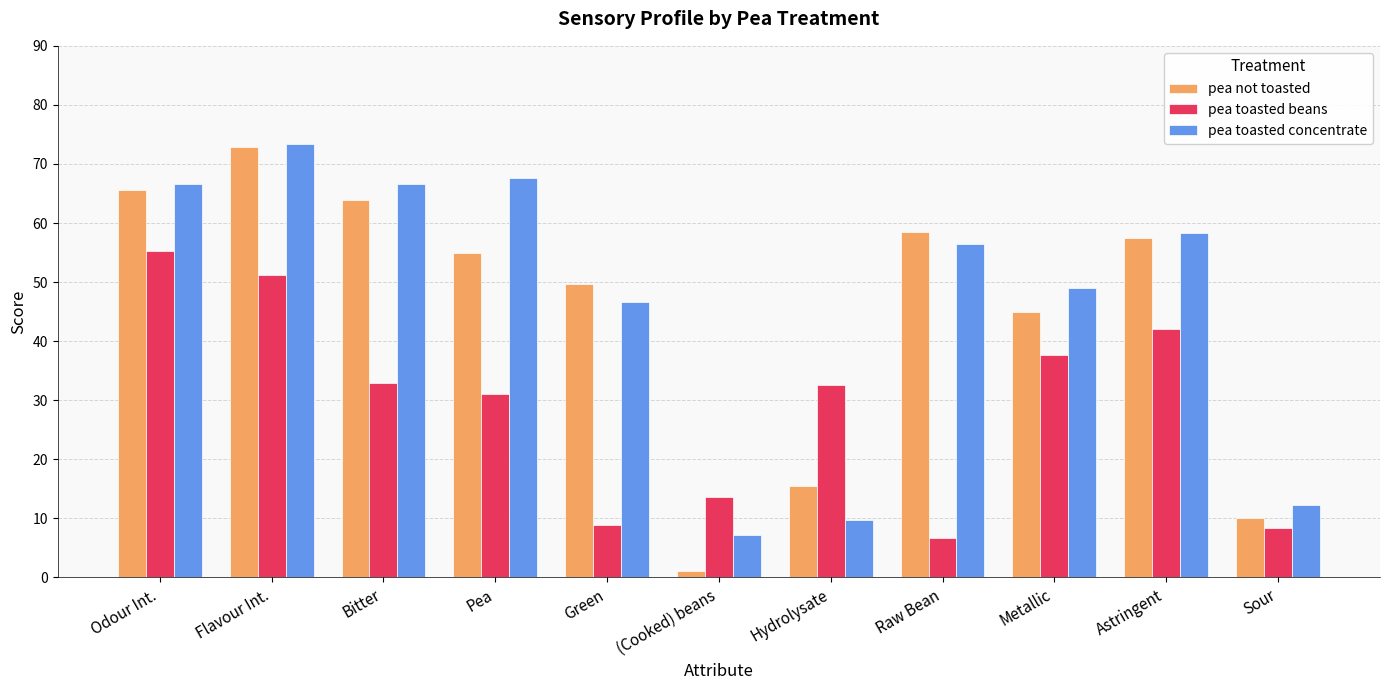

Which series has the largest total across all categories?

pea toasted concentrate